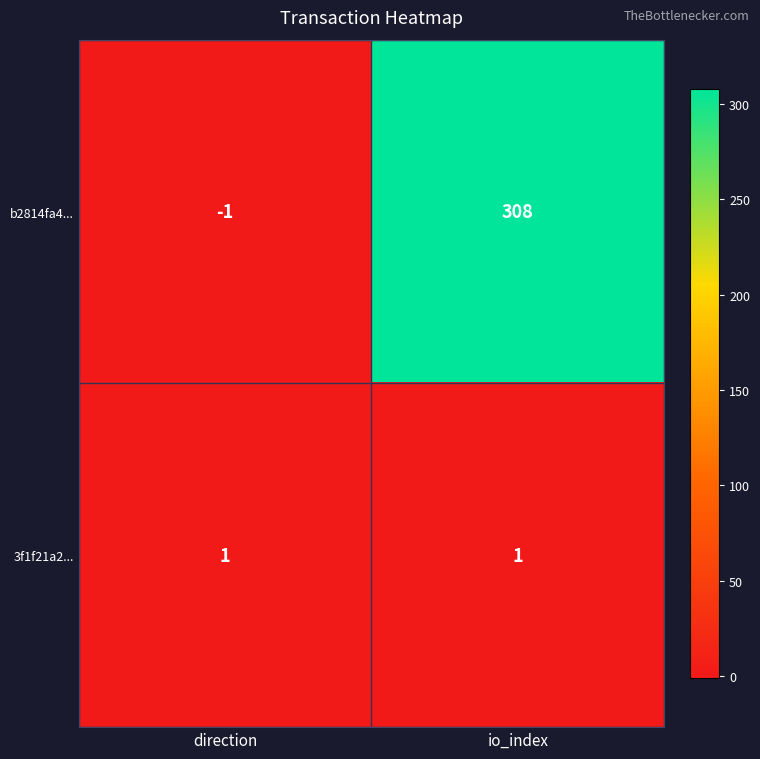

List the series in order of their peak value, highest first.

b2814fa4..., 3f1f21a2...